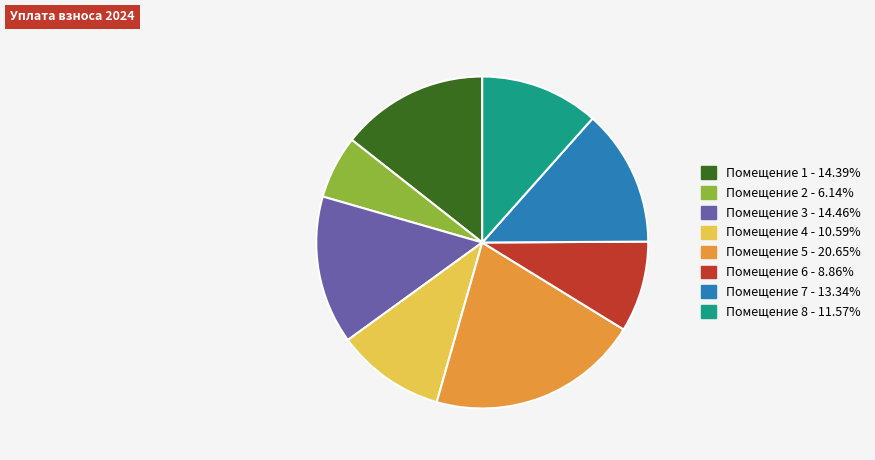

Is there a majority slice in this chart?

No